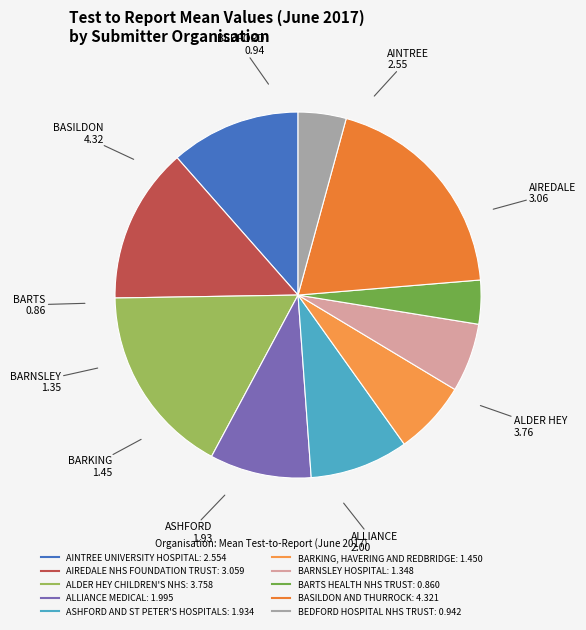

Approximately how many times larger is the value at BEDFORD HOSPITAL NHS TRUST compared to AIREDALE NHS FOUNDATION TRUST?

0.3